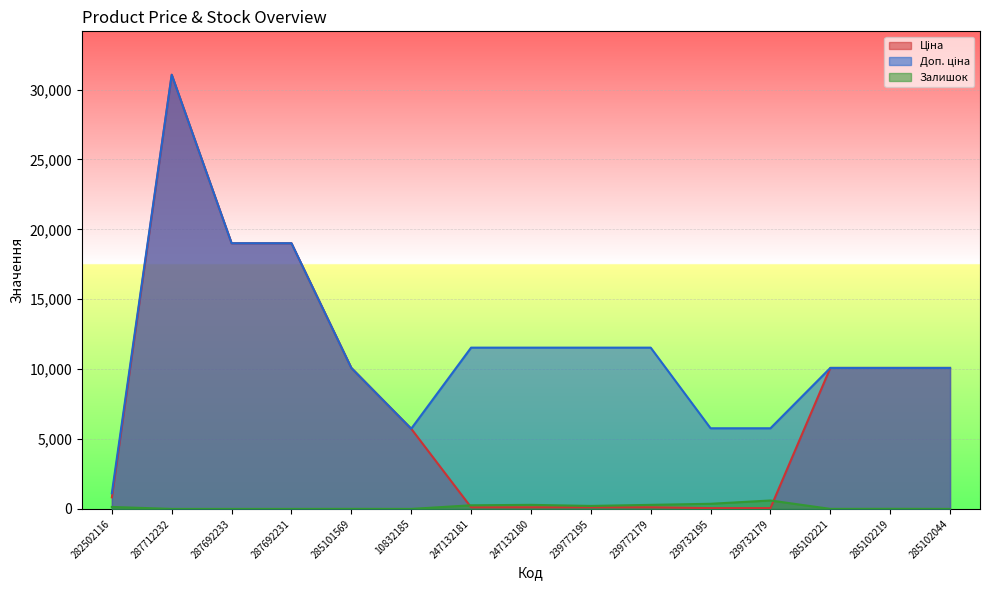

Does the chart display data point markers on the line(s)?

No